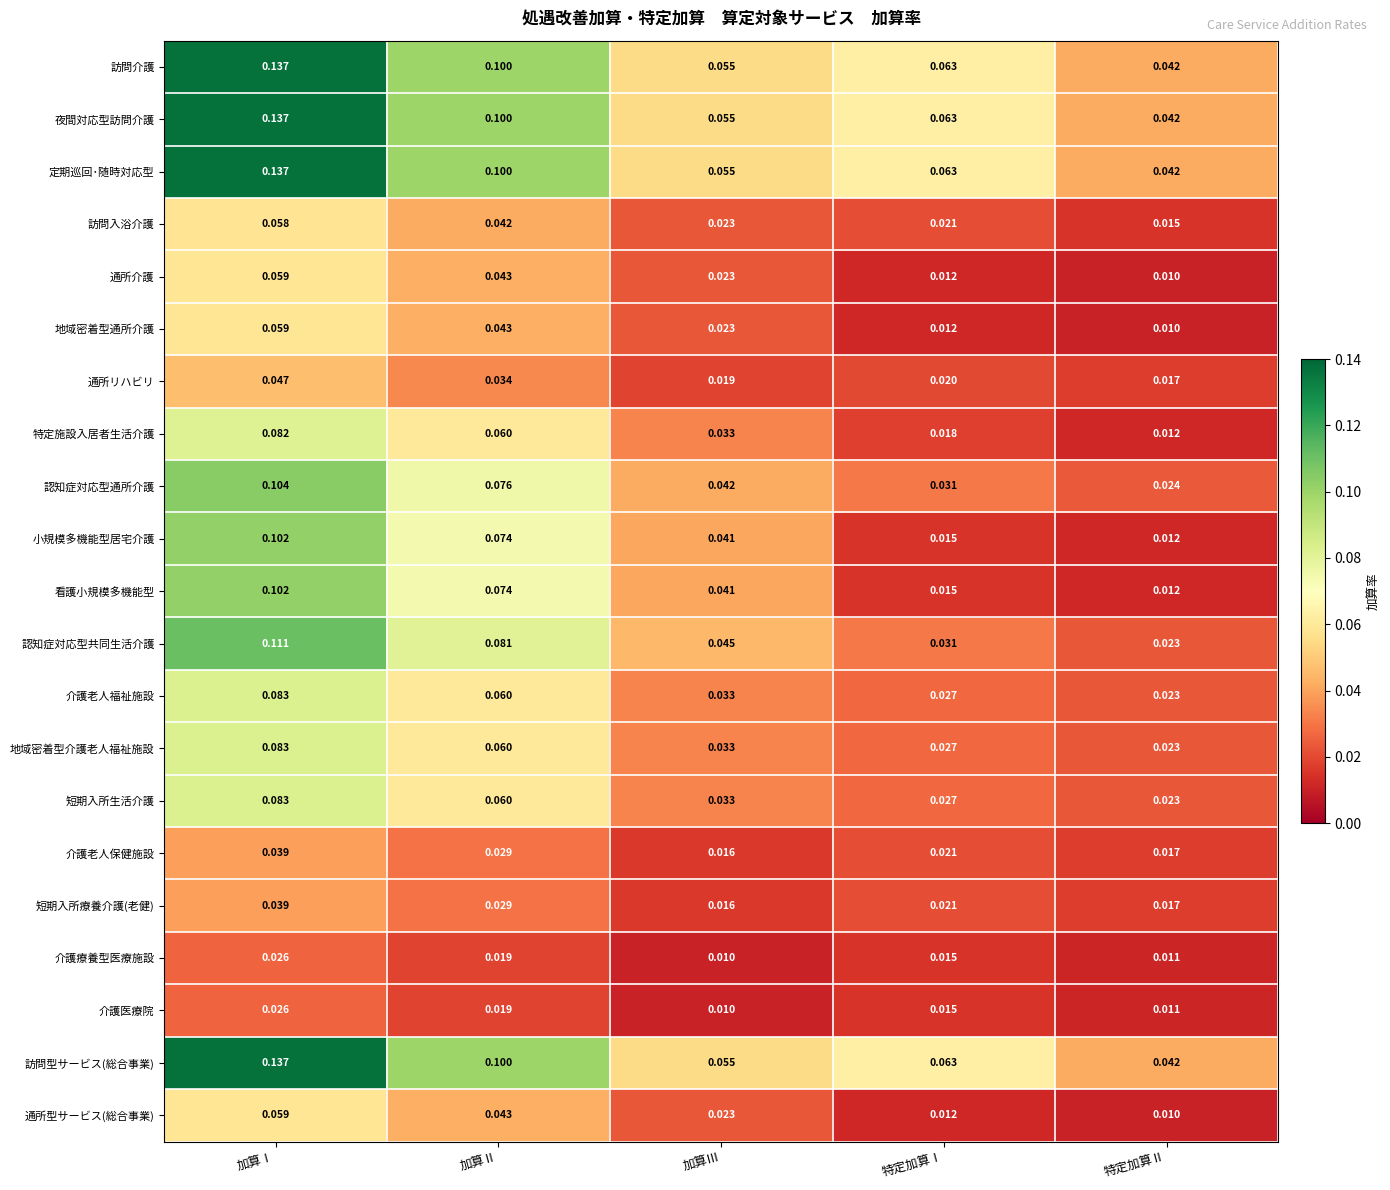

At which category is the sum across all series the highest?

加算Ⅰ